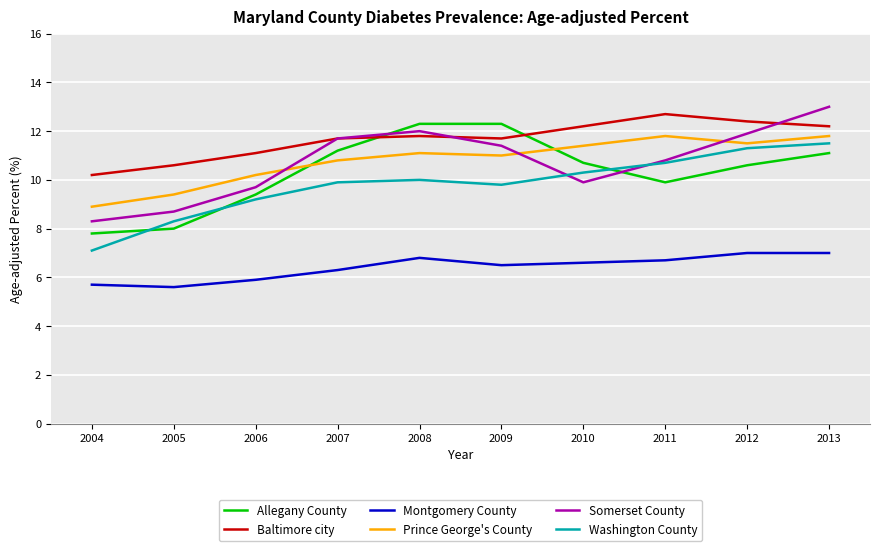

What is the sum of all Allegany County values?

103.3